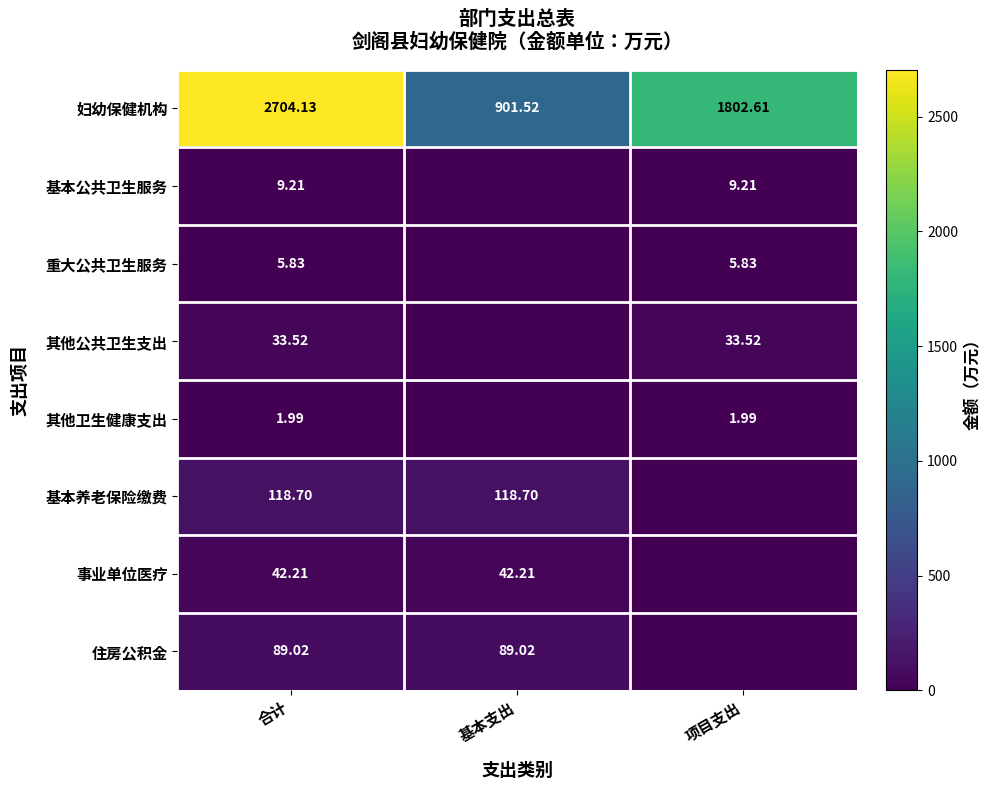

Which label corresponds to the largest value in the chart?

合计